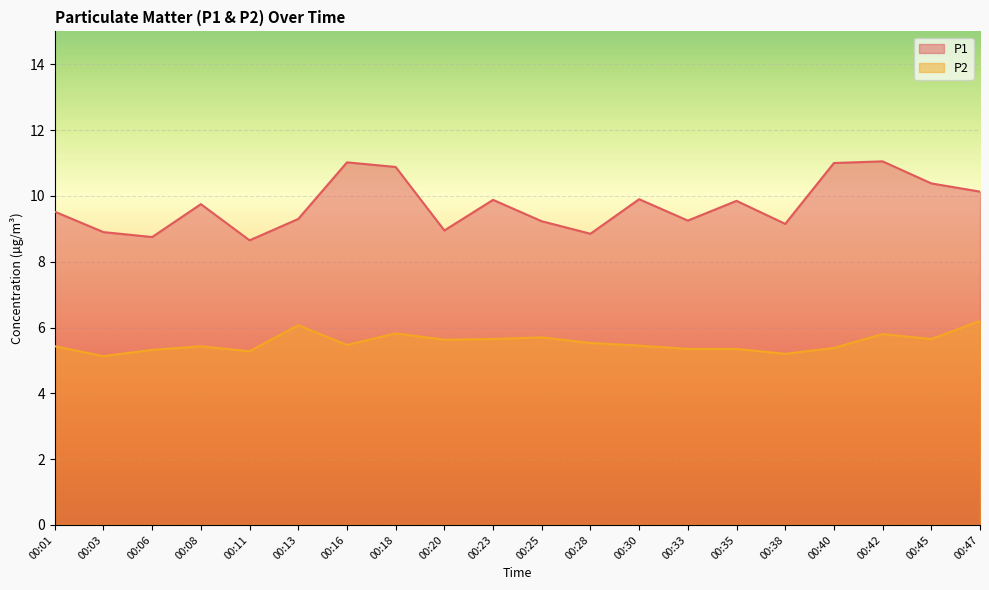

What are all the series names shown in the legend?

P1, P2